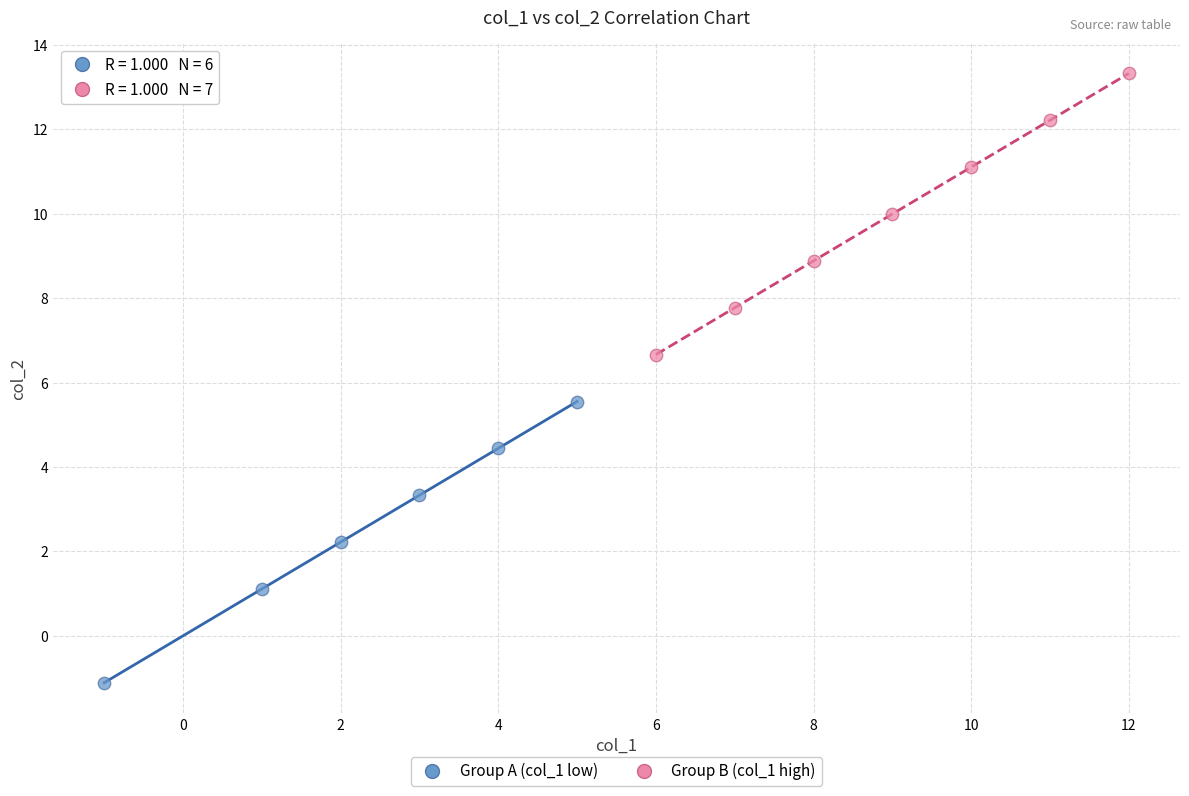

Which series reaches the maximum Y coordinate?

Group B (col_1 high)